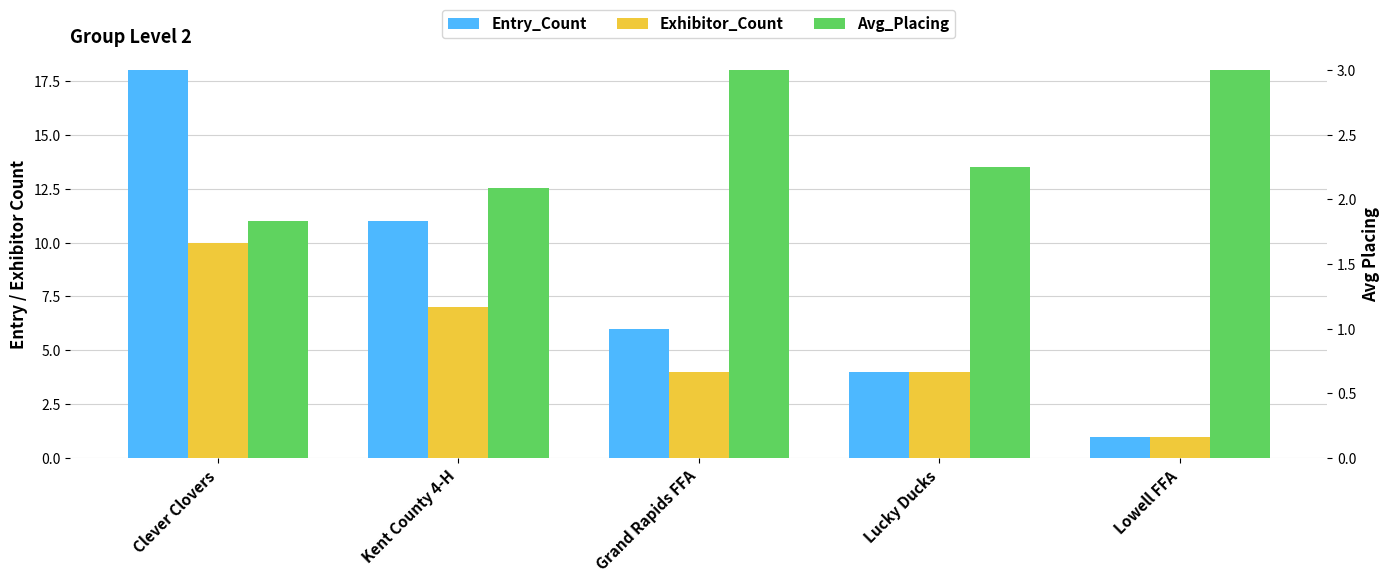

Between Kent County 4-H and Grand Rapids FFA, which series saw the biggest shift?

Entry_Count